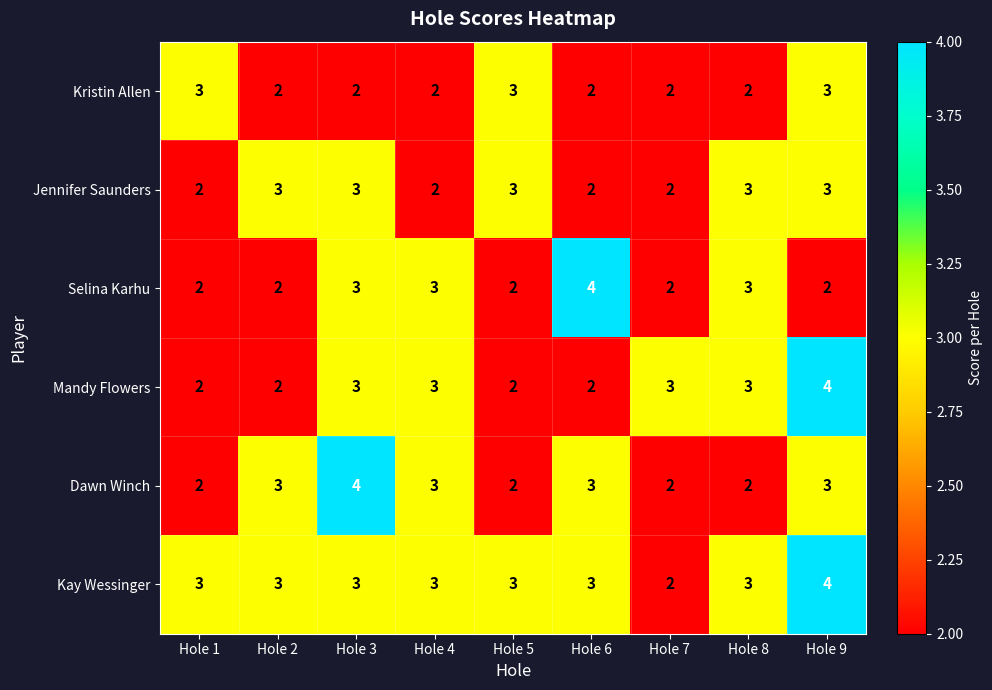

The value of Mandy Flowers at Hole 4 is 2. True or false?

False